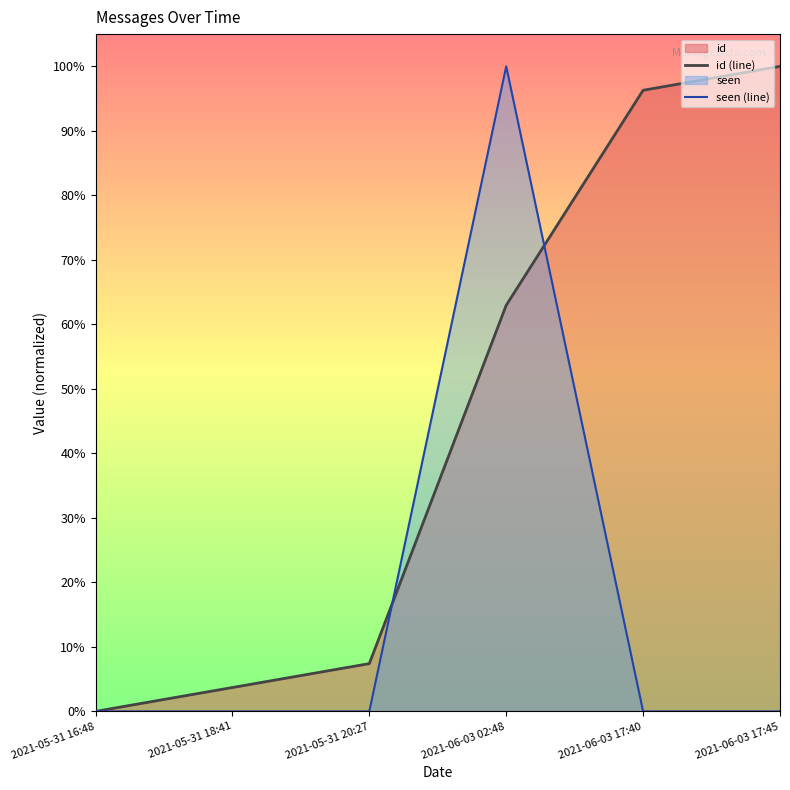

At which label does seen (line) reach its minimum?

2021-05-31 16:48